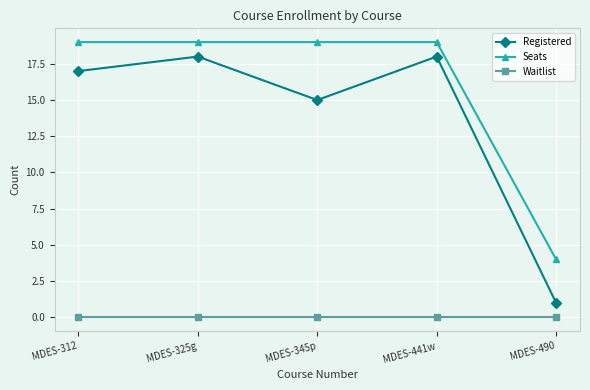

How many lines are shown in the chart?

3